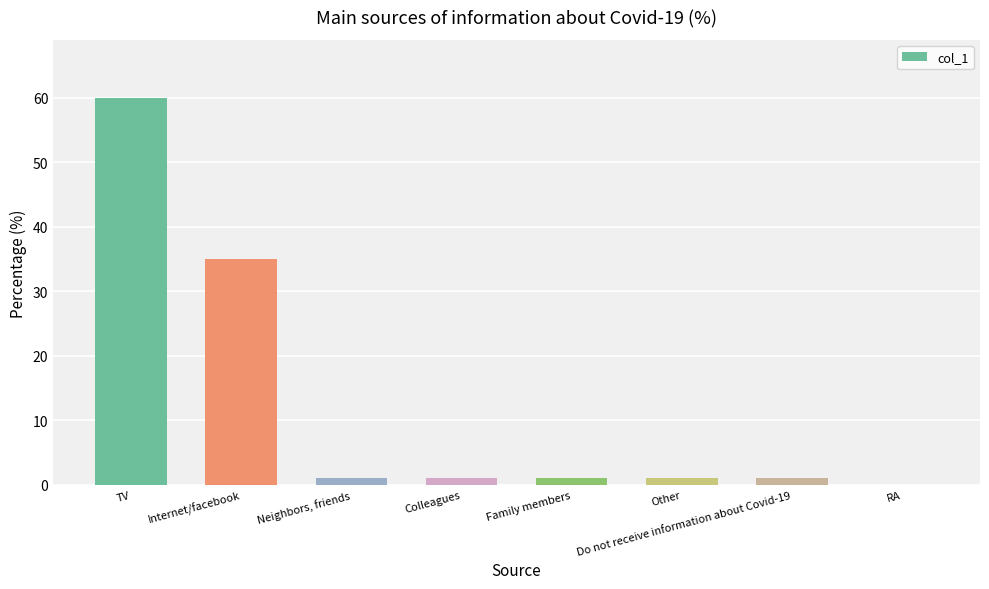

At which label is the value closest to 30?

Internet/facebook